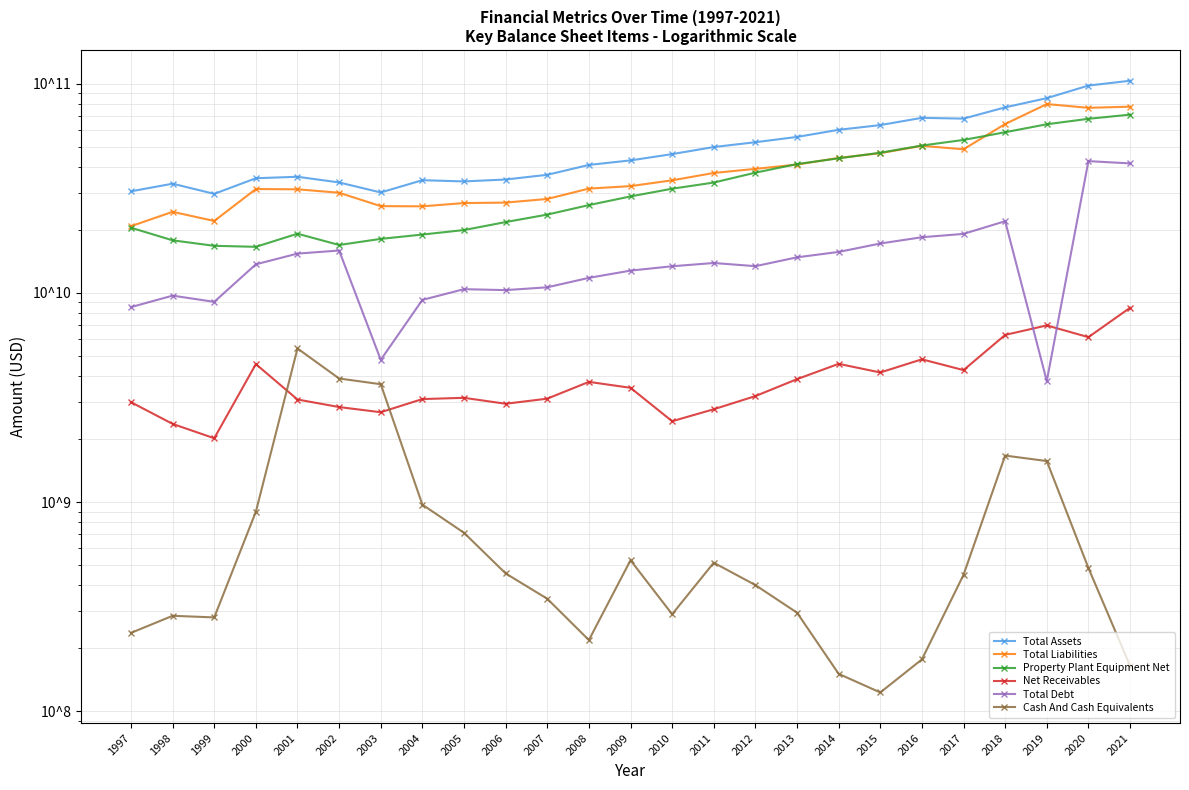

In Property Plant Equipment Net, how many points are lower than both neighbors (excluding endpoints)?

2